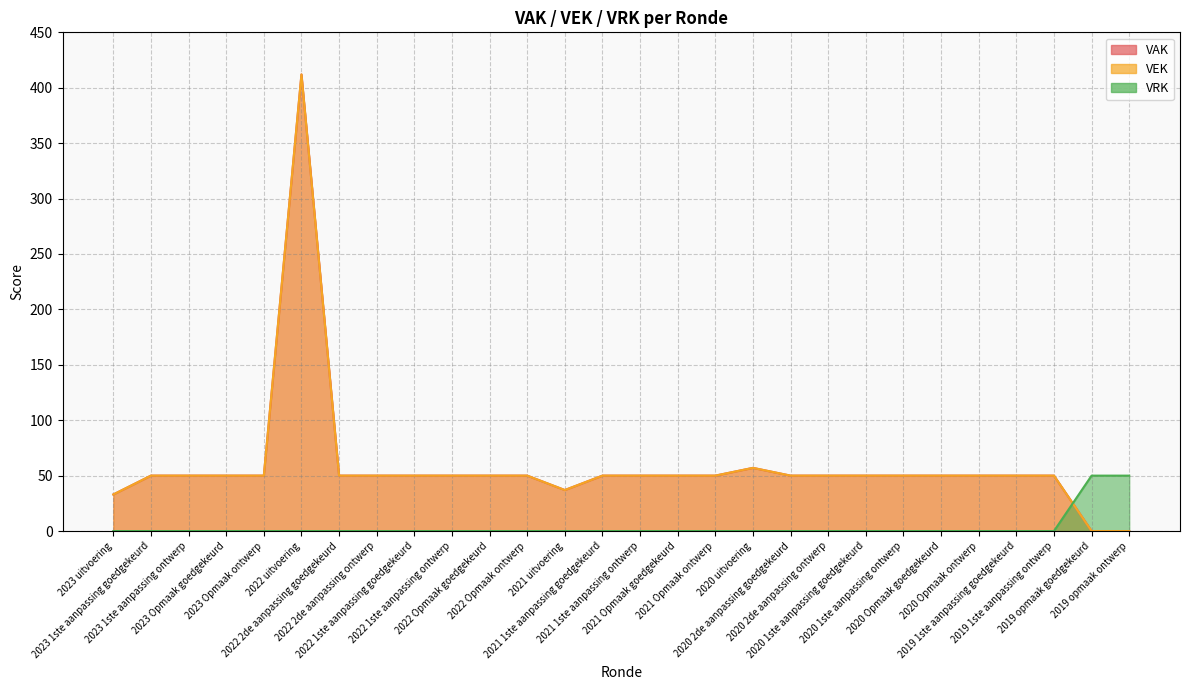

How many intersections are there between VEK and VRK?

1